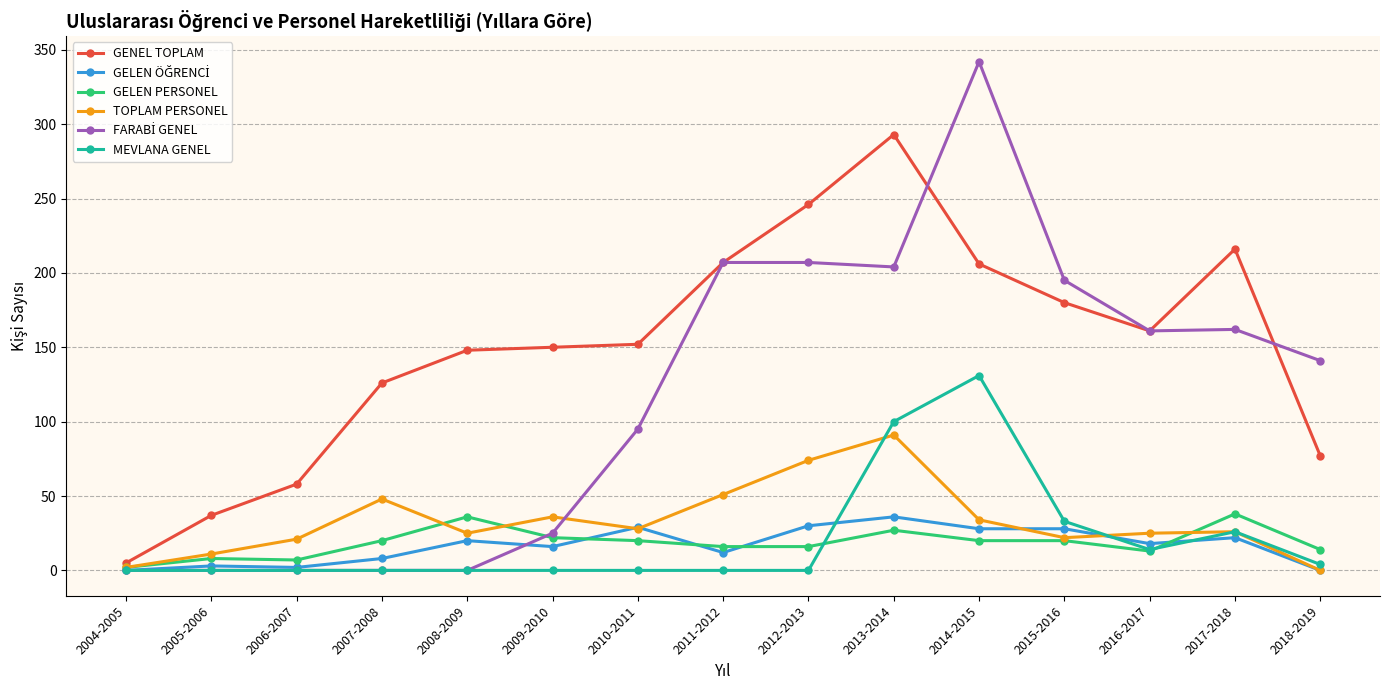

What is the maximum value shown in the chart?

342